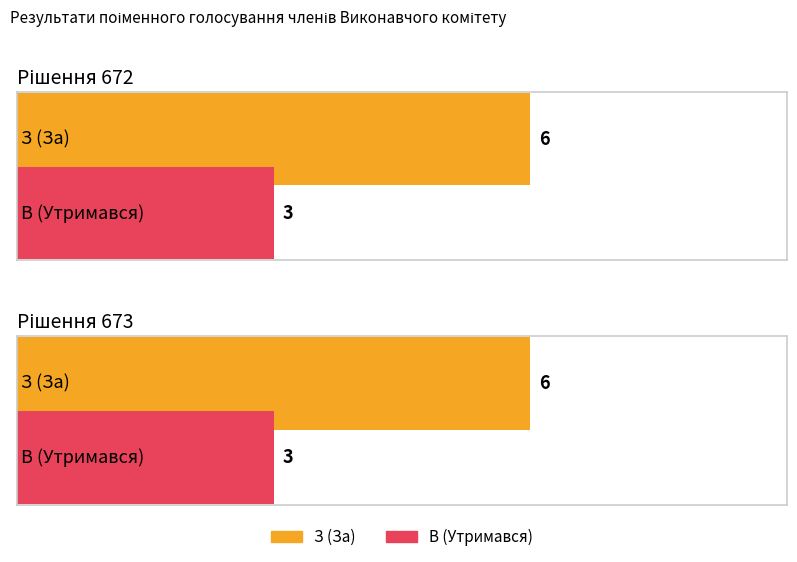

How many bars are there in each group?

2